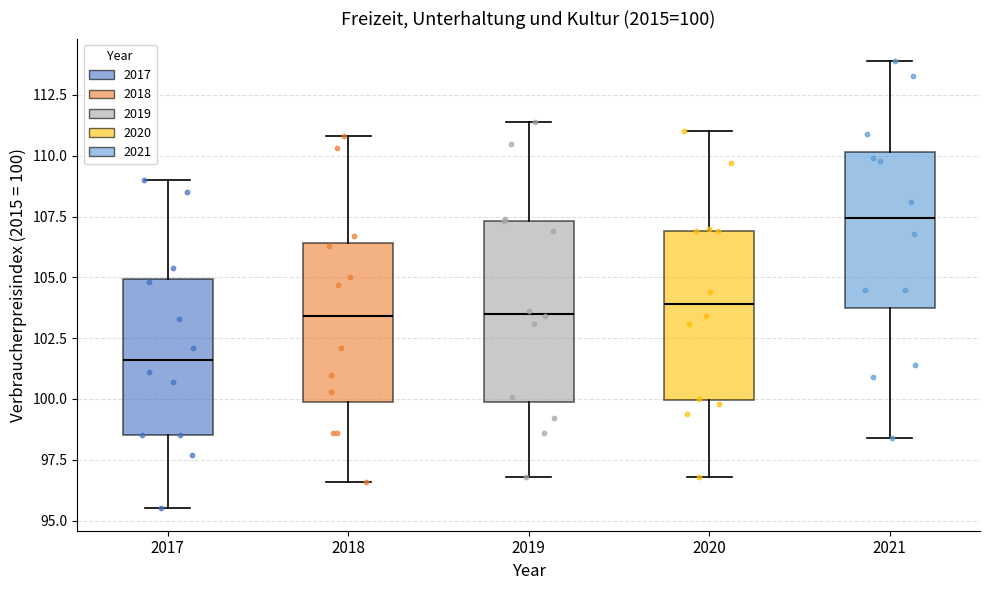

Which box has the lowest median line?

2017